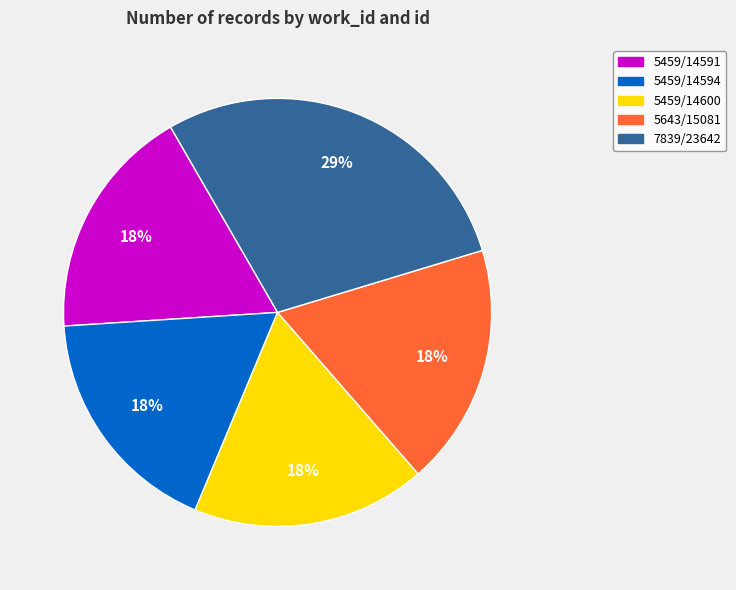

Is 7839/23642 the majority of the pie?

No